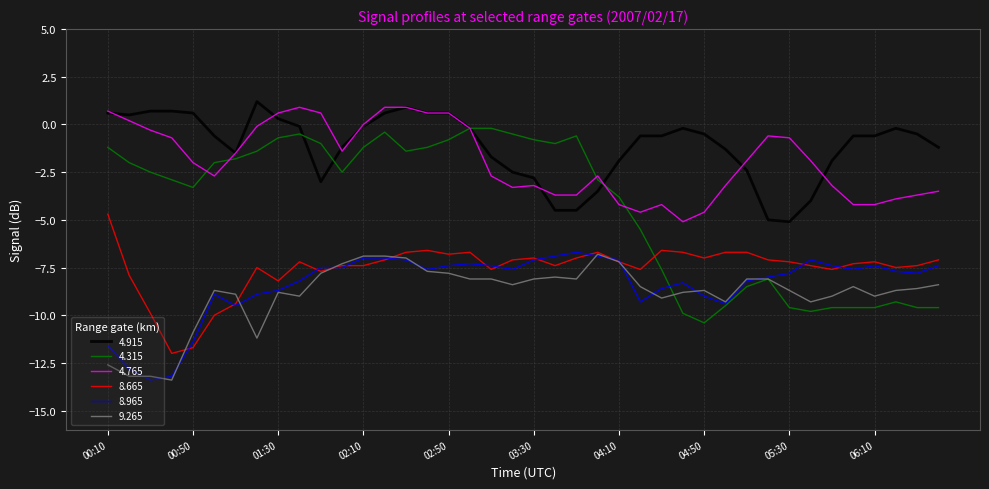

What is the maximum value for 8.965?

-6.7